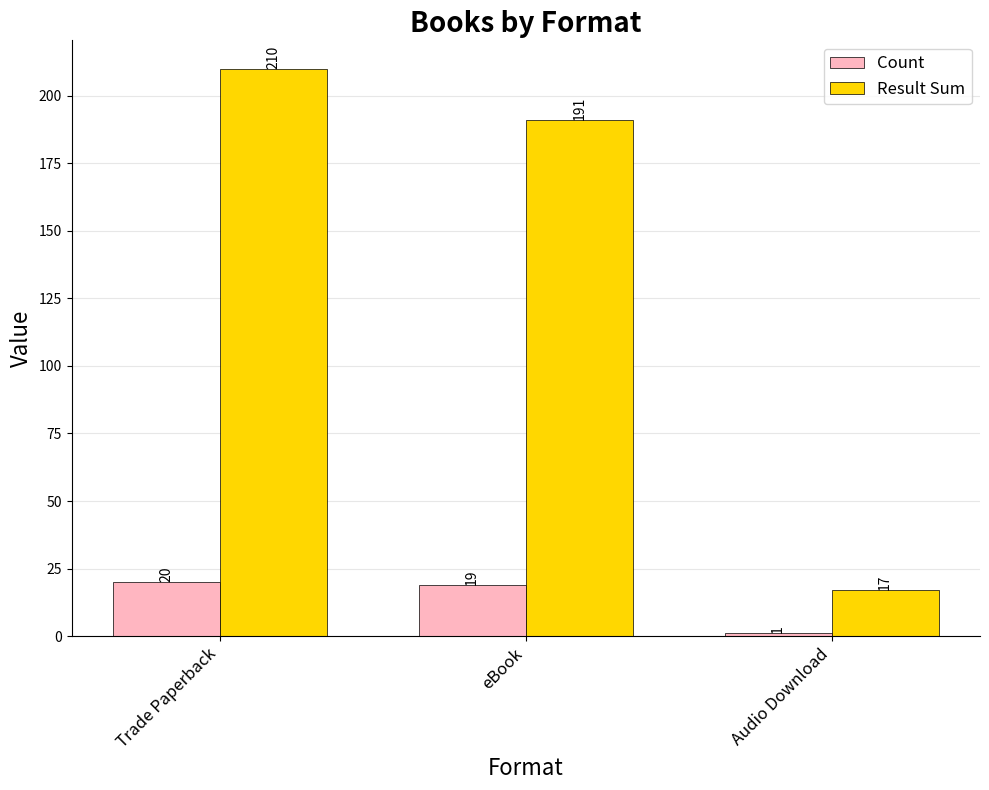

Reading right to left, what are all the values shown in this chart?

Count: Audio Download=1	eBook=19	Trade Paperback=20
Result Sum: Audio Download=17	eBook=191	Trade Paperback=210